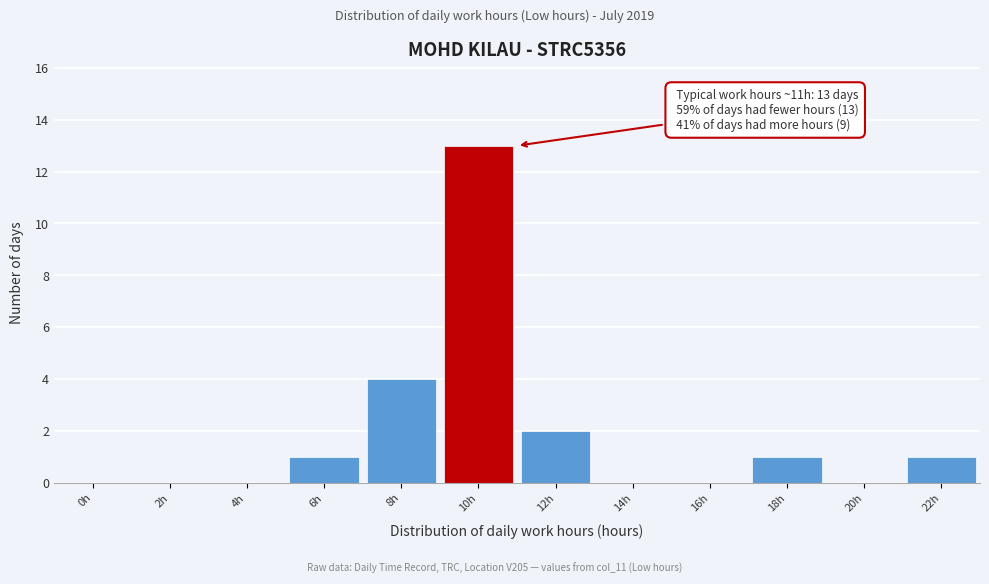

Reading left to right, transcribe all the data shown in this chart.

0h=0	2h=0	4h=0	6h=1	8h=4	10h=13	12h=2	14h=0	16h=0	18h=1	20h=0	22h=1